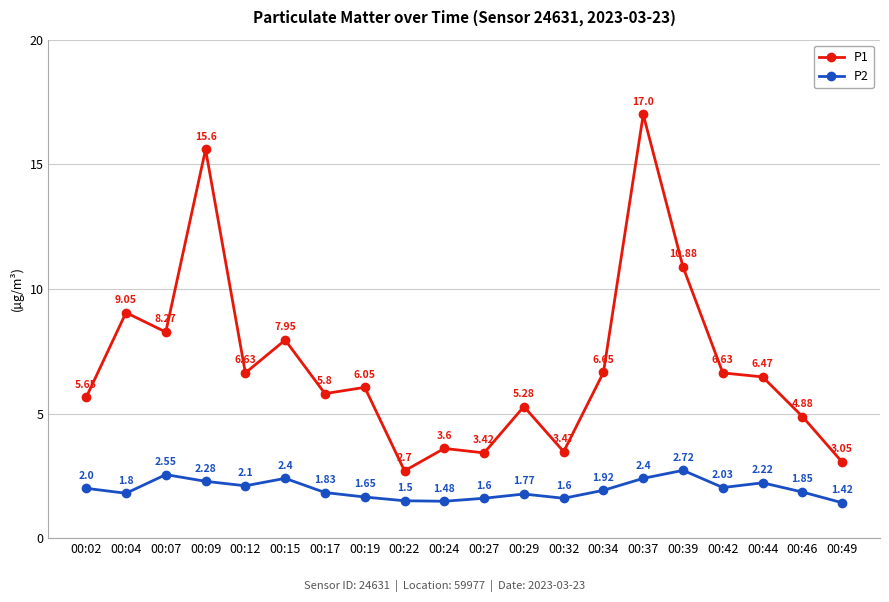

Does the chart have visible grid lines?

Yes